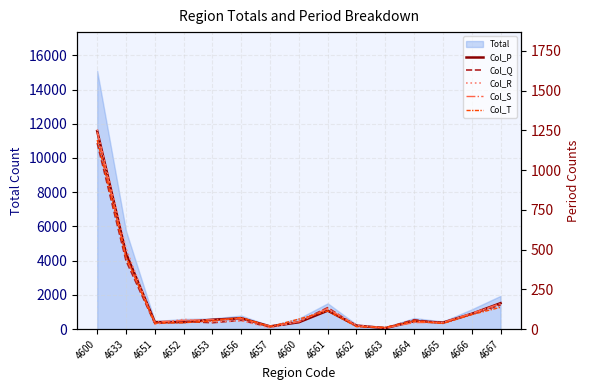

How many interior local peaks does the Col_P series have?

3